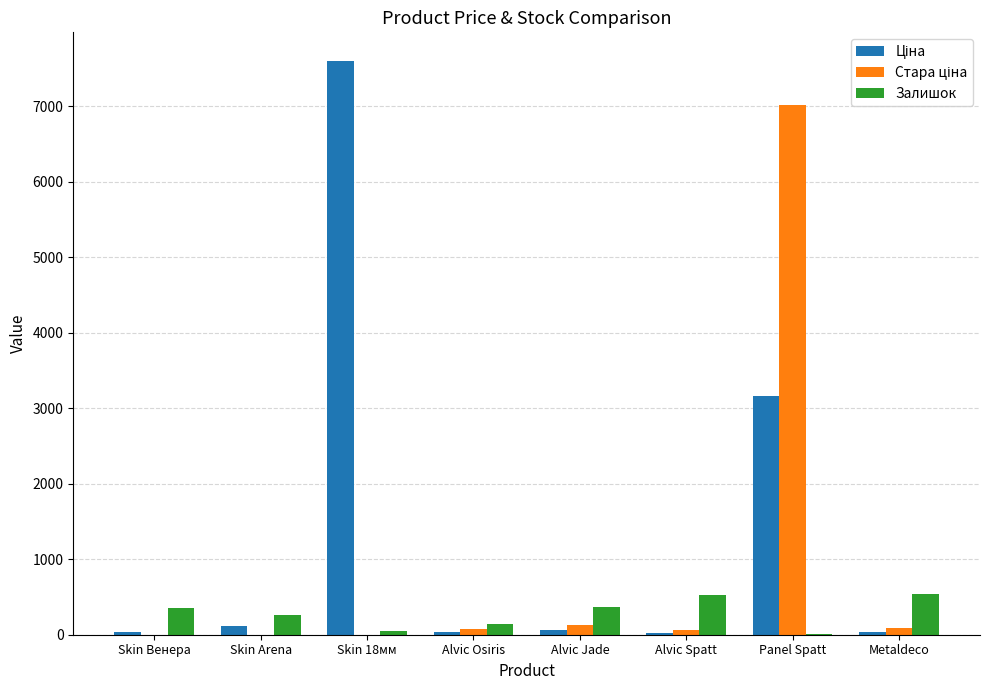

Which category has the highest value across all series?

Skin 18мм